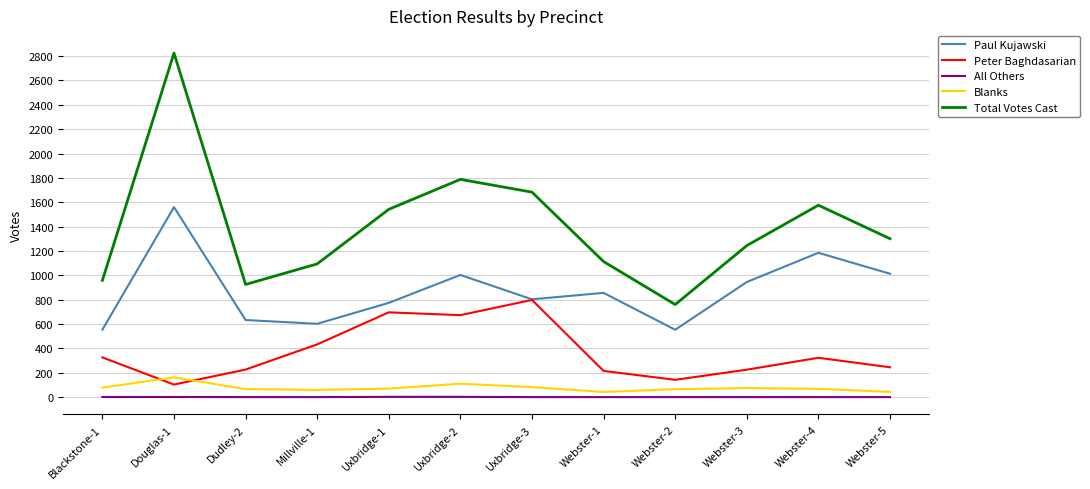

List the series in order of their peak value, lowest first.

All Others, Blanks, Peter Baghdasarian, Paul Kujawski, Total Votes Cast